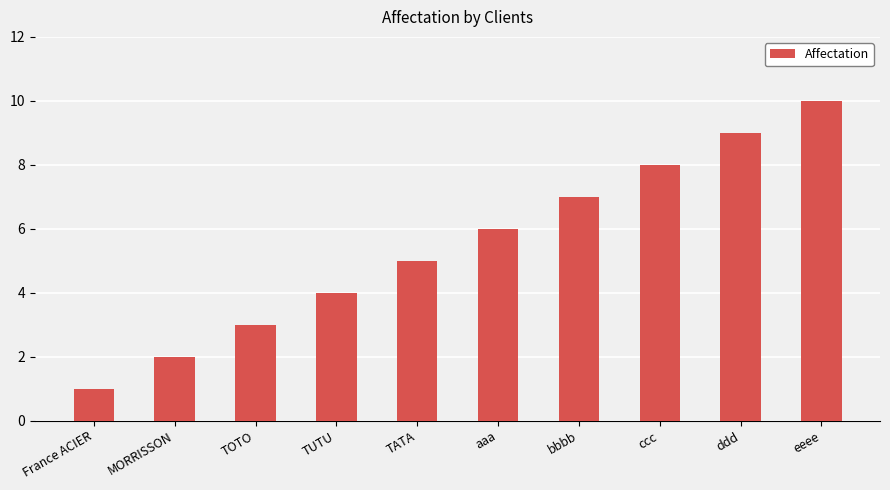

What is the maximum value shown in the chart?

10